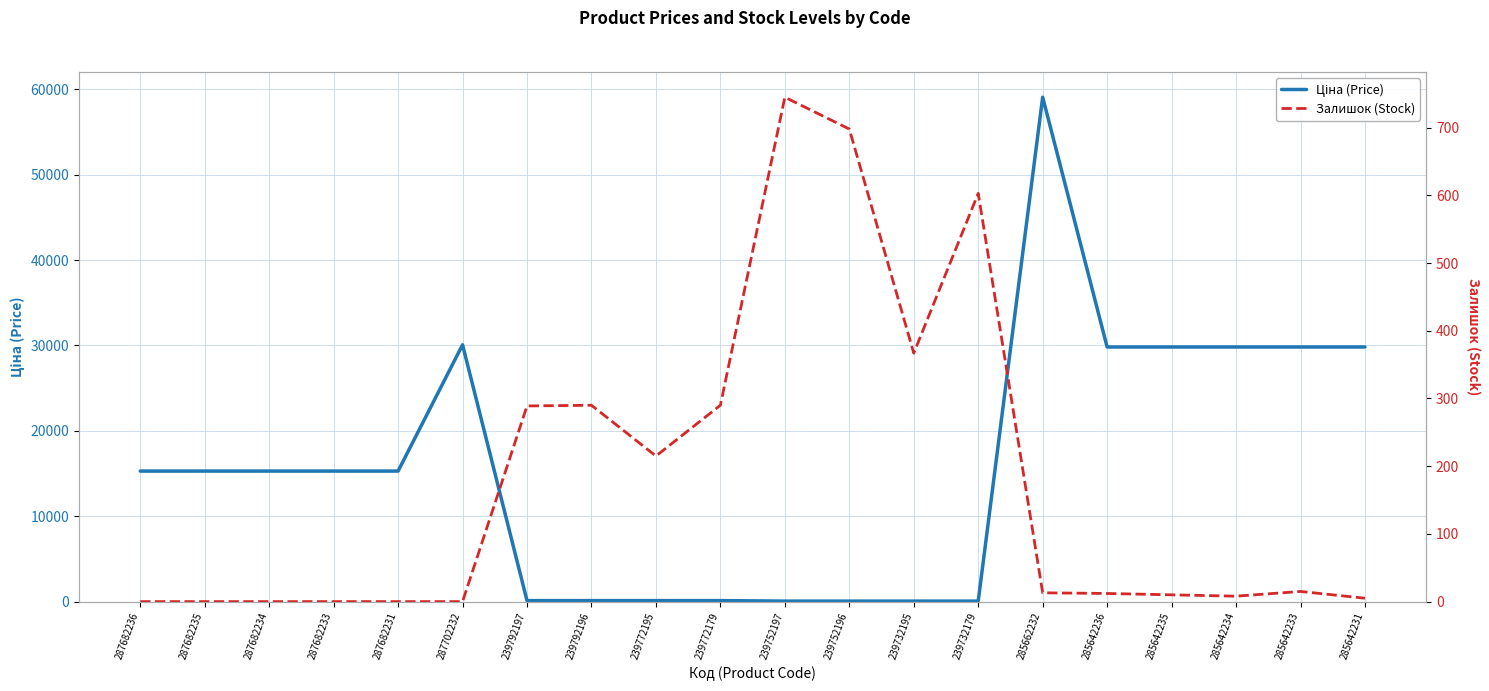

List the labels in order of Ціна (Price) value, largest first.

285662232, 287702232, 285642236, 285642235, 285642234, 285642233, 285642231, 287682236, 287682235, 287682234, 287682233, 287682231, 239792197, 239792196, 239772195, 239772179, 239752197, 239752196, 239732195, 239732179